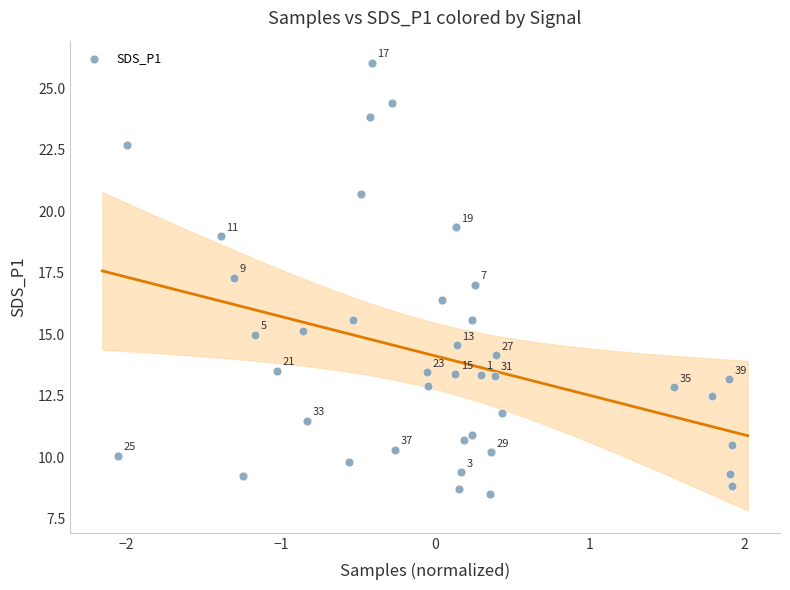

What Y value in the scatter plot is closest to 17?

17.0